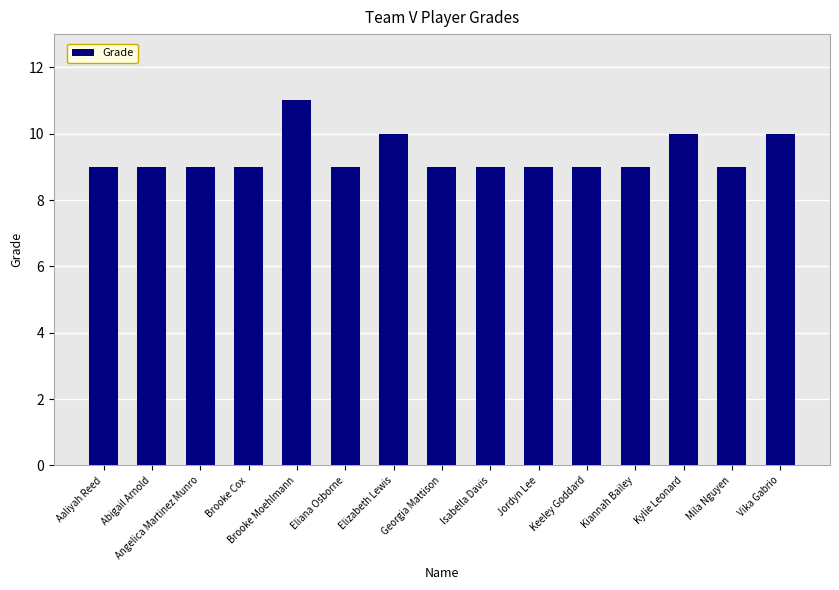

What is the sum of the values at Mila Nguyen and Kiannah Bailey?

18